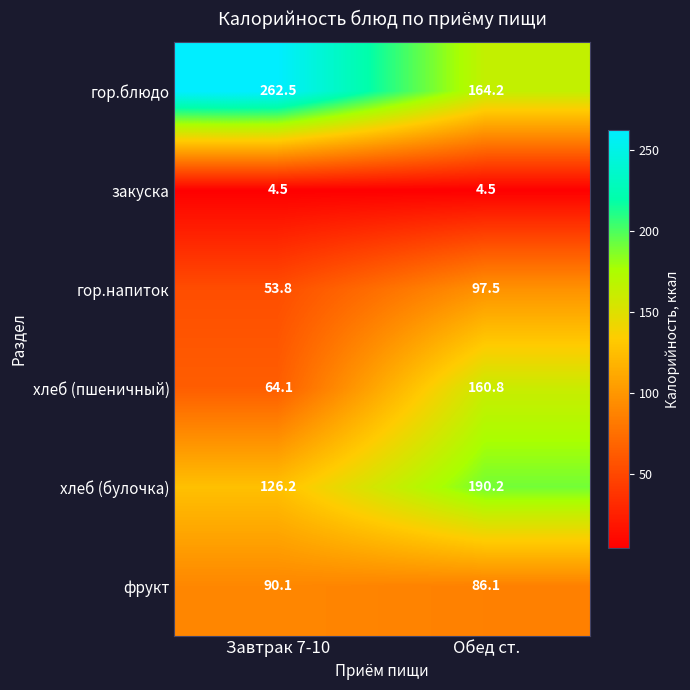

At which category is the sum across all series the highest?

Обед ст.